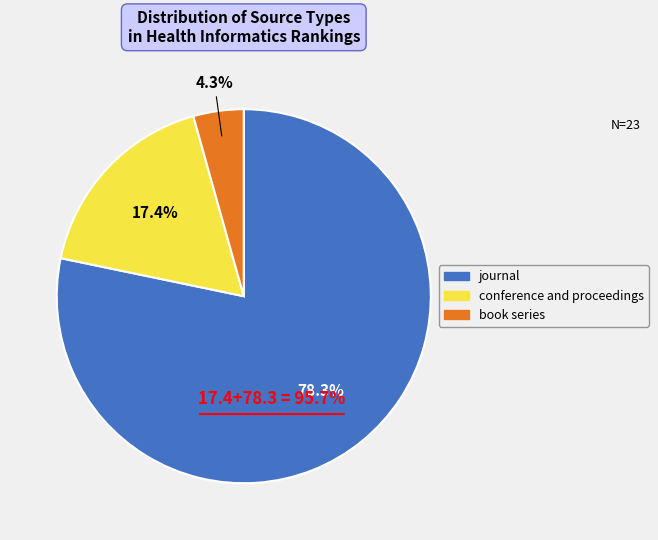

To the nearest percent, what portion does journal represent?

78%